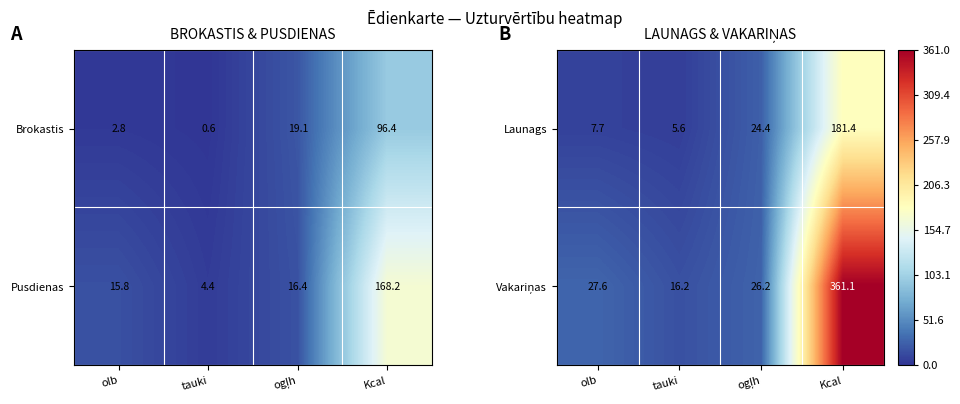

True or false: Launags has a value of 238.5 at Kcal.

False